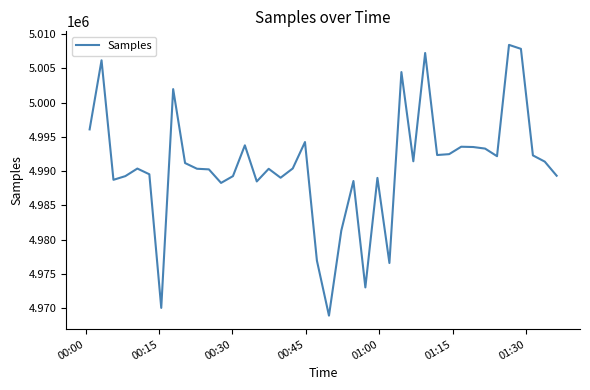

What is the greatest value displayed?

5008426